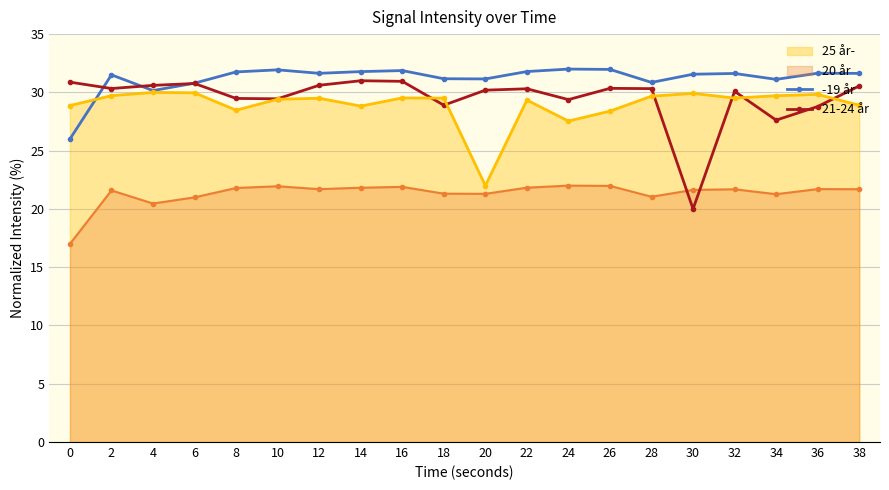

Between 22 and 26, which series saw the biggest shift?

25 år-